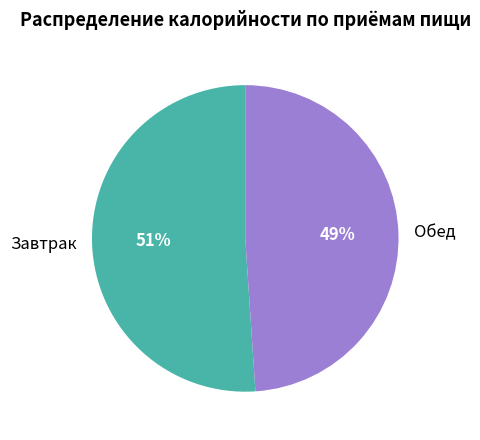

How many segments does this pie chart have?

2